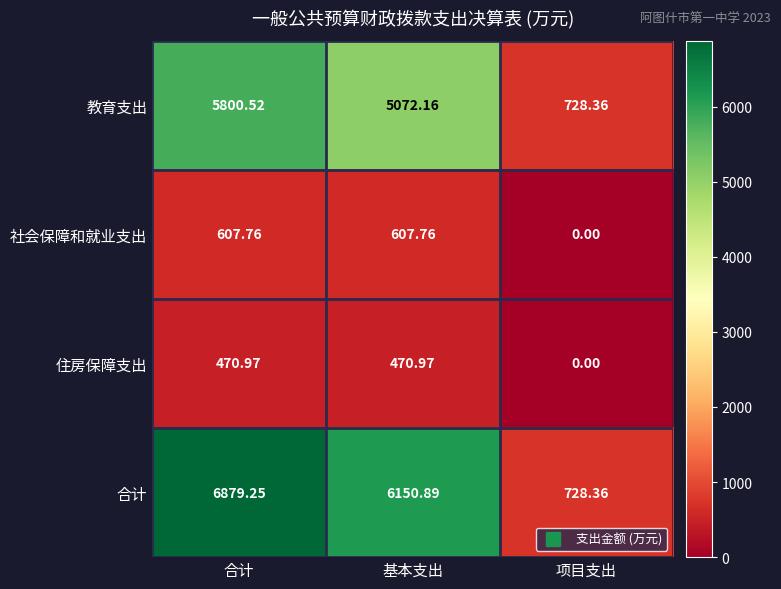

What is the difference between the highest and lowest values at 基本支出?

5679.9